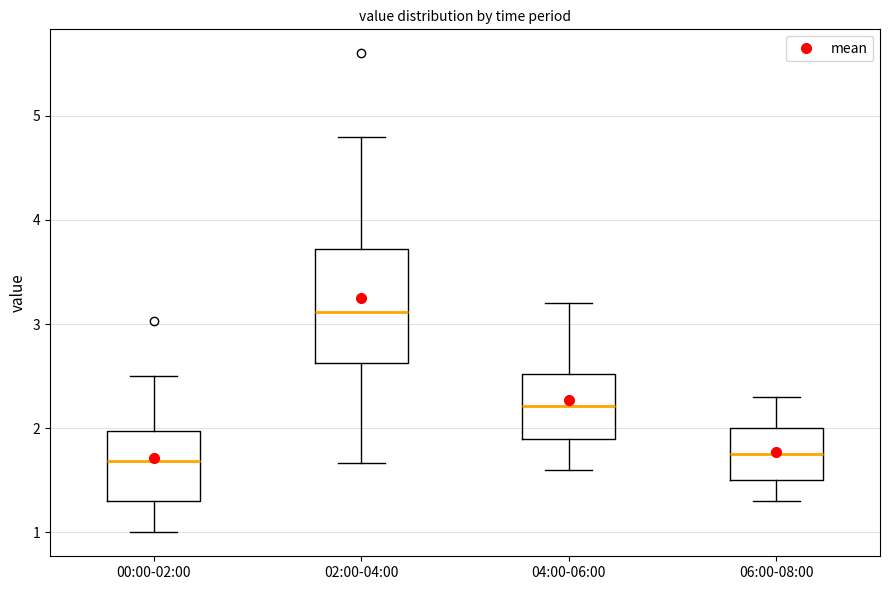

Reading left to right, transcribe this box plot: for each box, give where its median line is, the range the box spans, and where its two whiskers end, as read against the y-axis. The values are not printed on the chart, so give them approximately, as read against the axis.

00:00-02:00: median 1.7, box 1.3 to 2.0, whiskers 1.0 to 2.5
02:00-04:00: median 3.1, box 2.6 to 3.7, whiskers 1.7 to 4.8
04:00-06:00: median 2.2, box 1.9 to 2.5, whiskers 1.6 to 3.2
06:00-08:00: median 1.8, box 1.5 to 2.0, whiskers 1.3 to 2.3